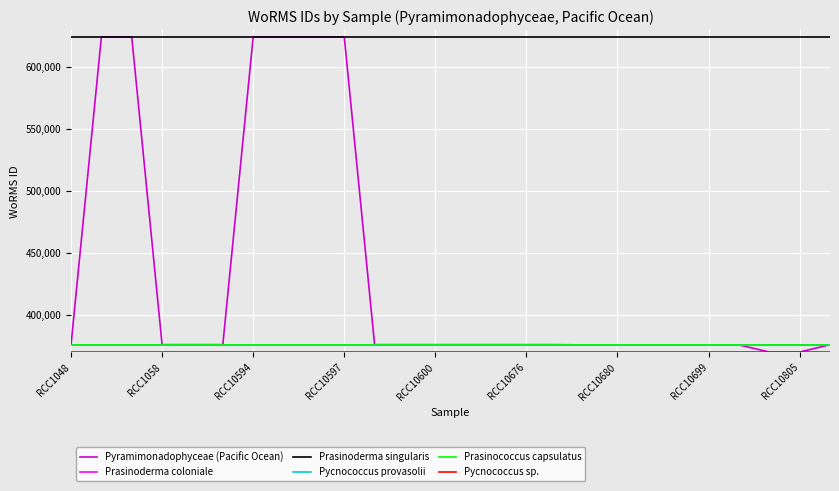

What is the maximum value for Prasinococcus capsulatus?

375880